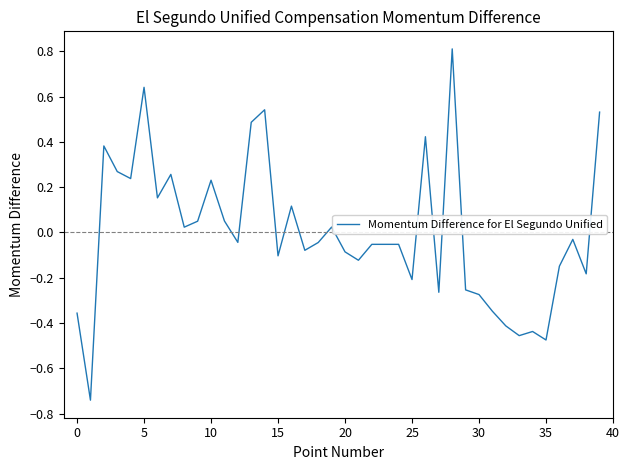

What is the maximum value shown in the chart?

0.8